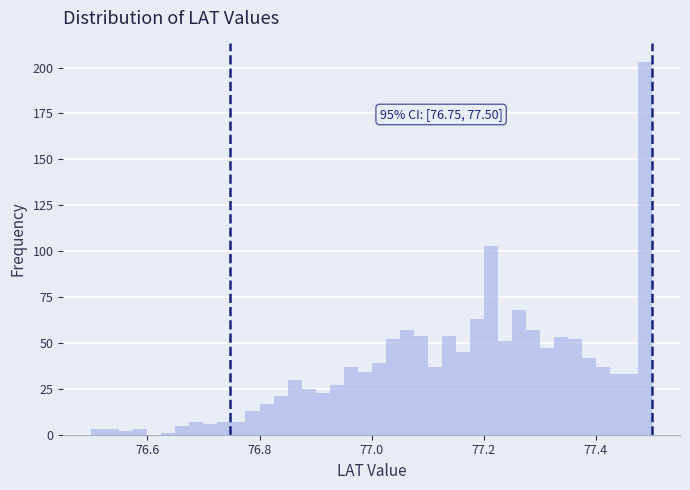

Read against the x-axis, roughly where is the centre of the tallest bar?

77.48